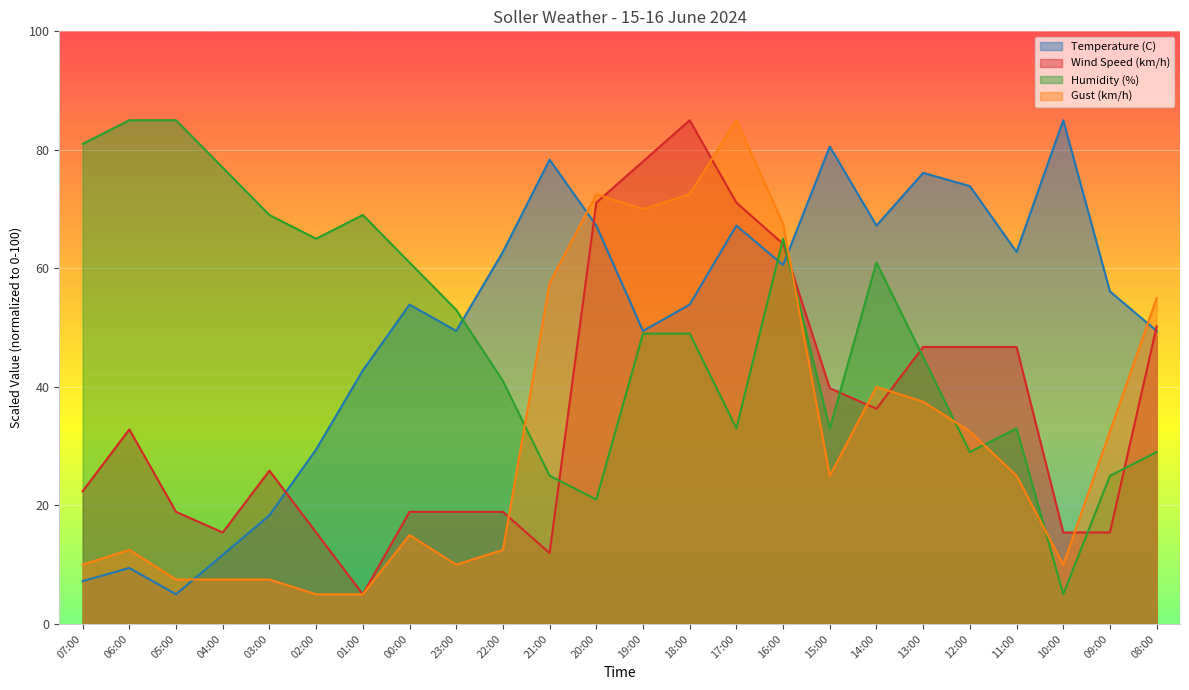

Where is Humidity (%) nearest to the value 45?

13:00